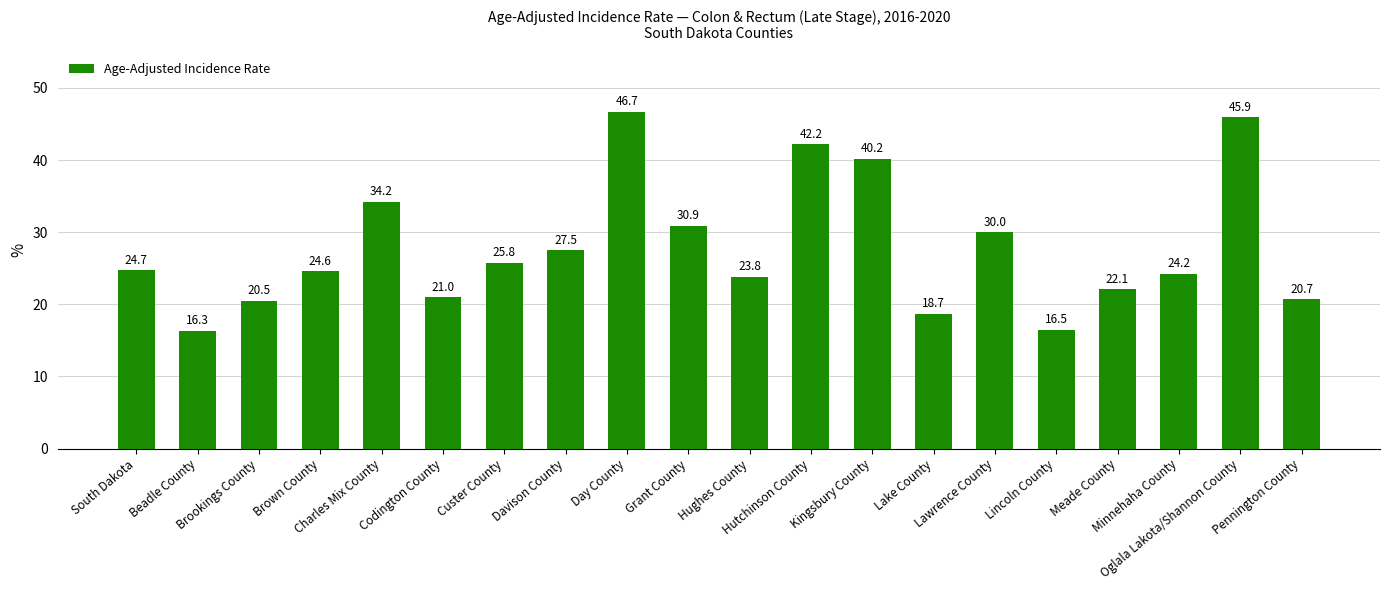

Approximately how many times larger is the value at Hutchinson County compared to Beadle County?

2.6